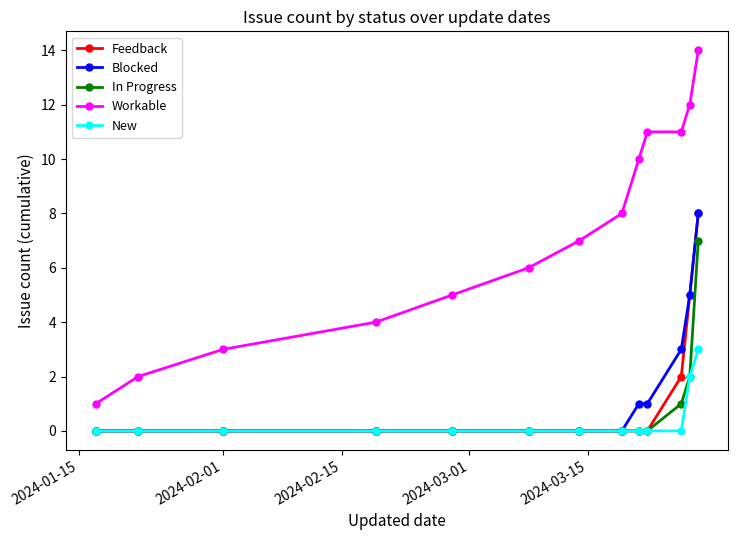

Count the number of data series in this chart.

5